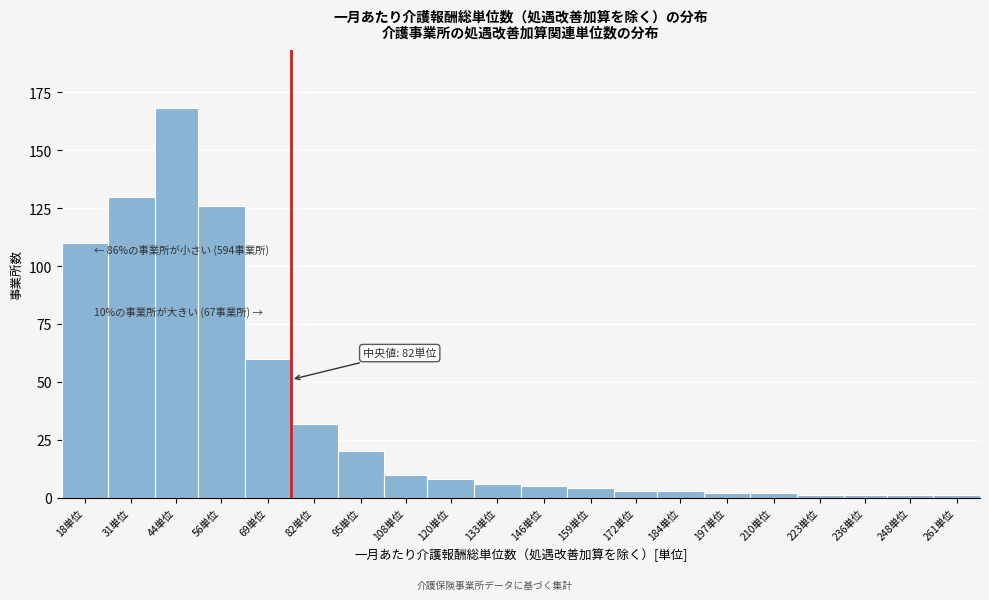

Reading left to right, extract all data points from this chart.

110	130	168	126	60	32	20	10	8	6	5	4	3	3	2	2	1	1	1	1